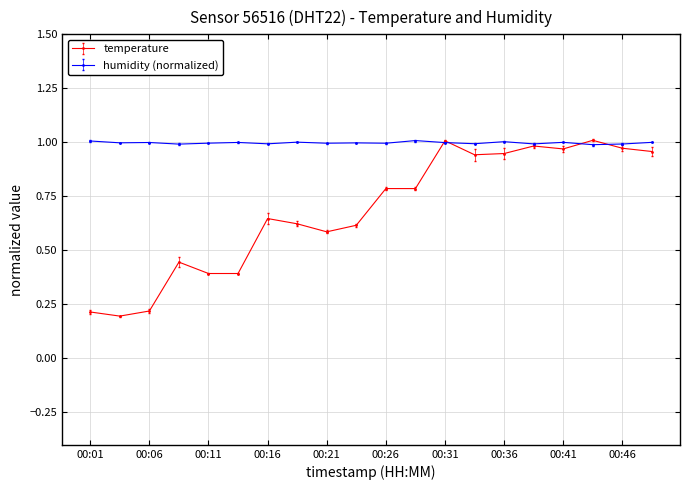

Does the chart have visible grid lines?

Yes